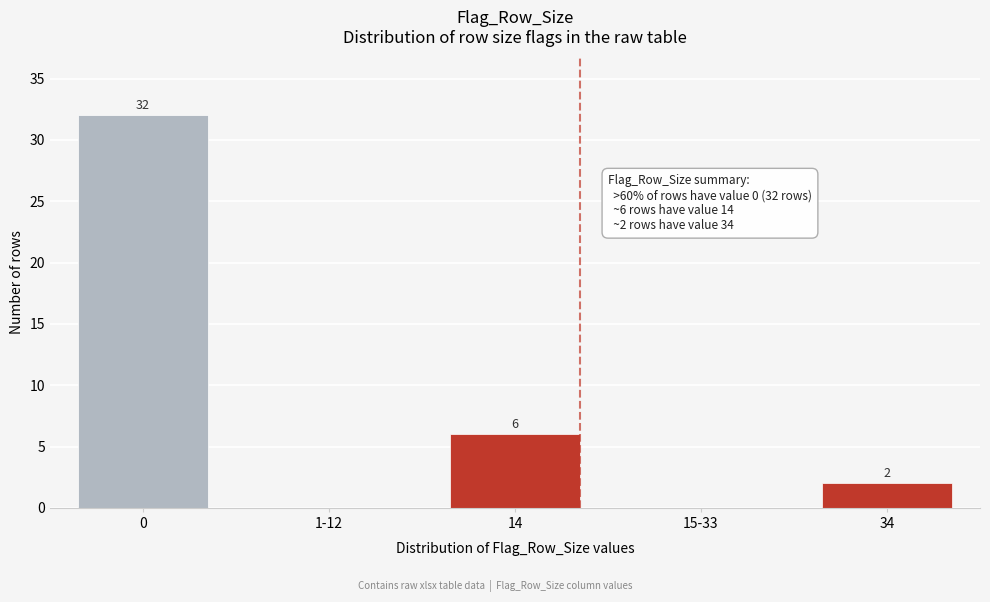

Reading left to right, transcribe all the data shown in this chart.

0=32	1-12=0	14=6	15-33=0	34=2